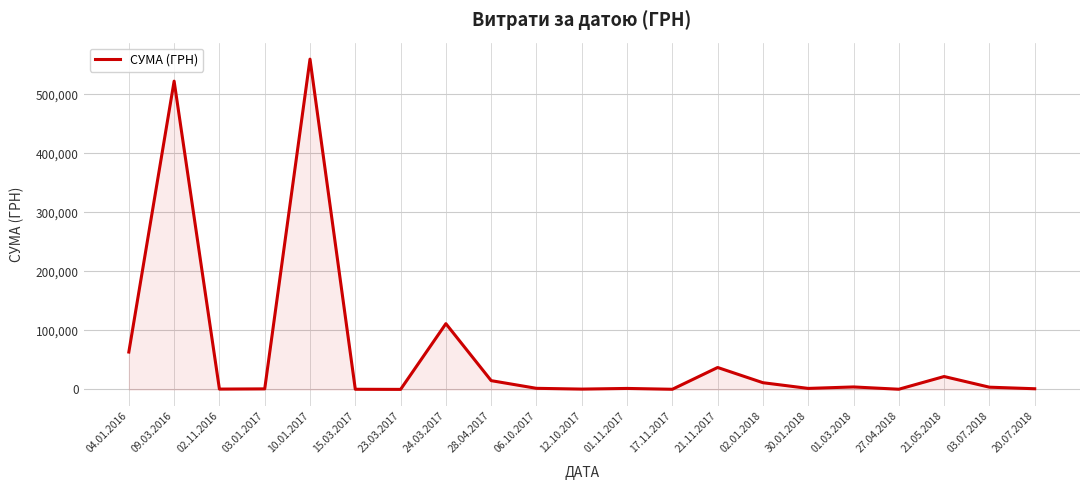

True or false: the data has more than 2 interior local peaks.

True